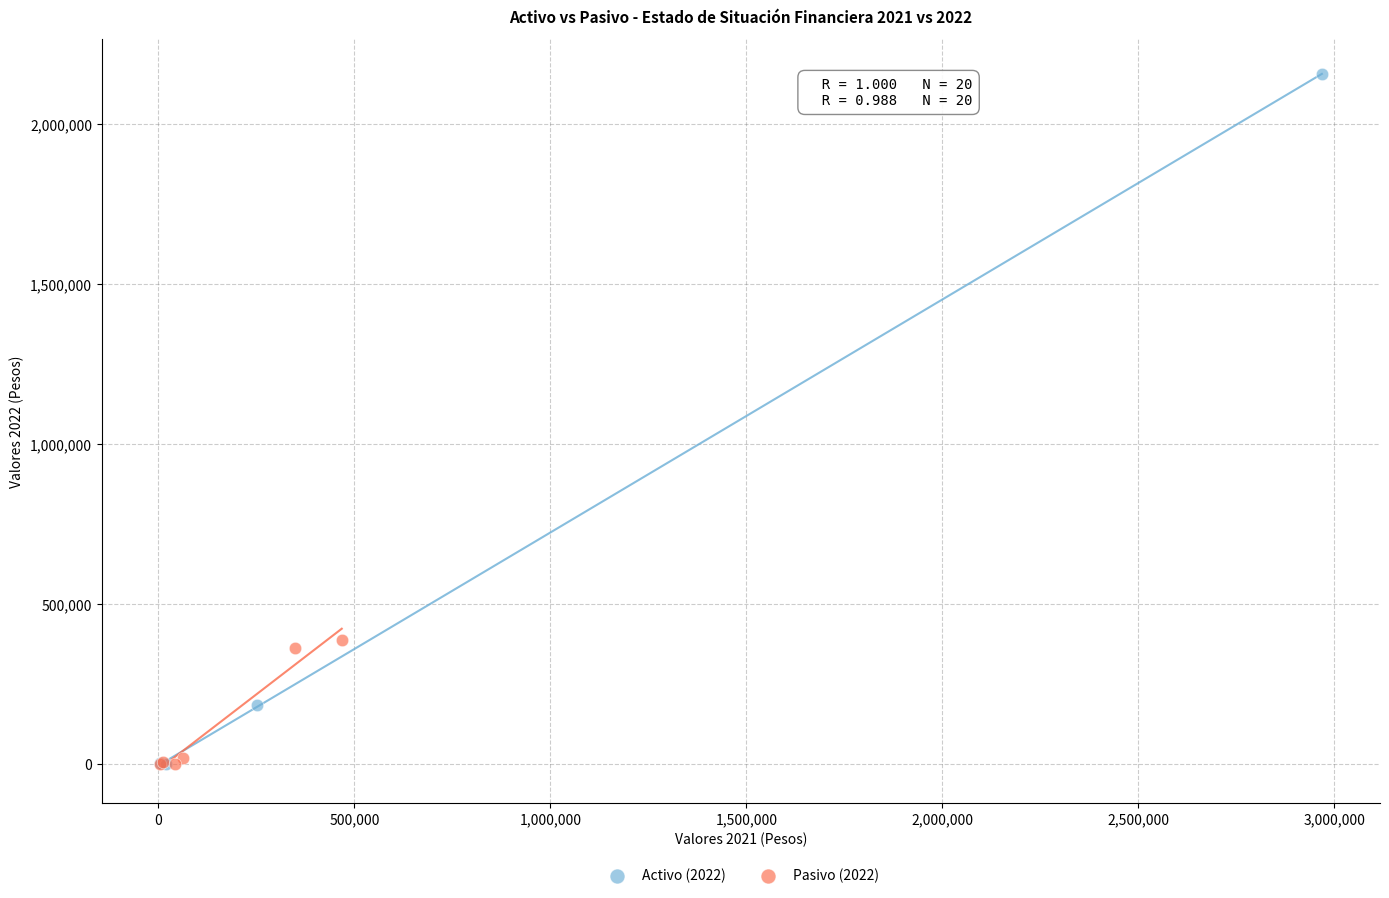

What are all the series names shown in the legend?

Activo (2022), Pasivo (2022)